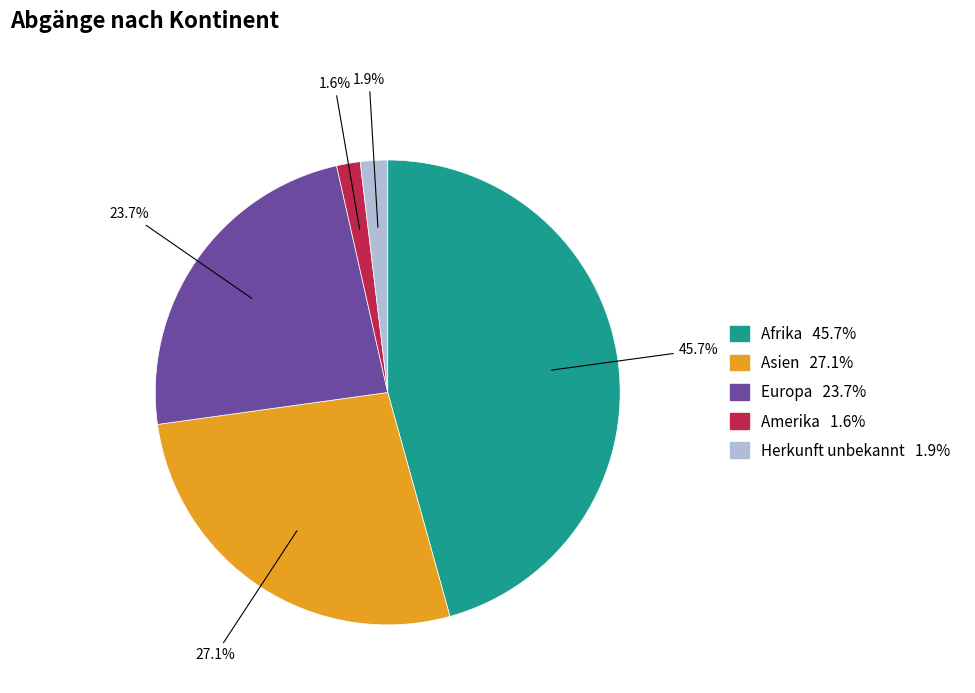

Is there a majority slice in this chart?

No